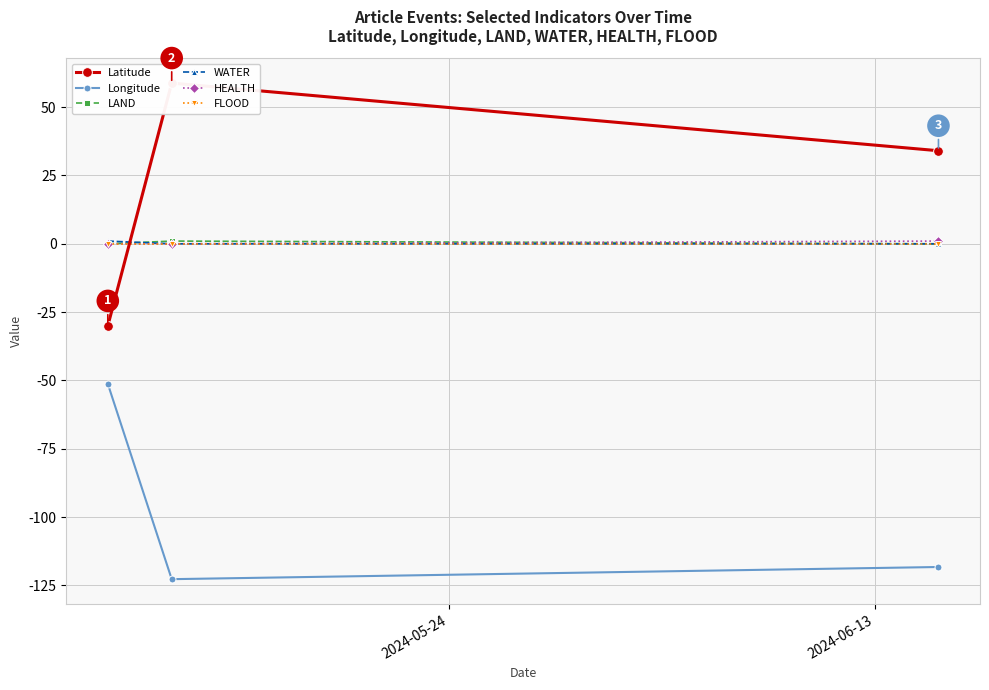

What is the maximum value for Longitude?

-51.2